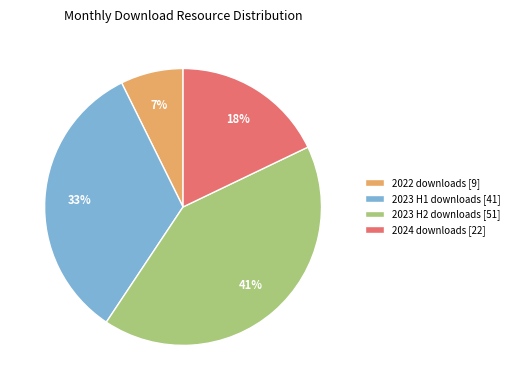

What percentage is the 2024 downloads [22] slice, to the nearest percent?

18%